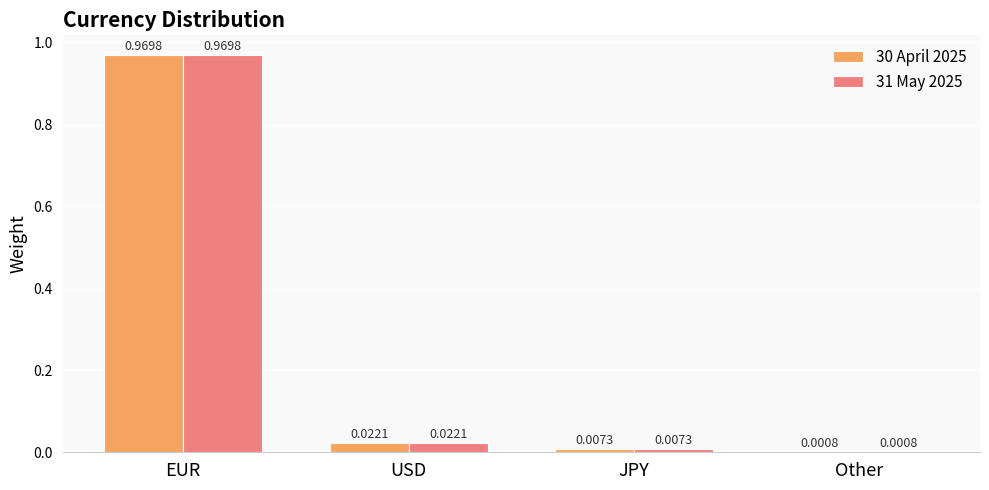

Is the value of 30 April 2025 at Other greater than the value of 31 May 2025 at USD?

No